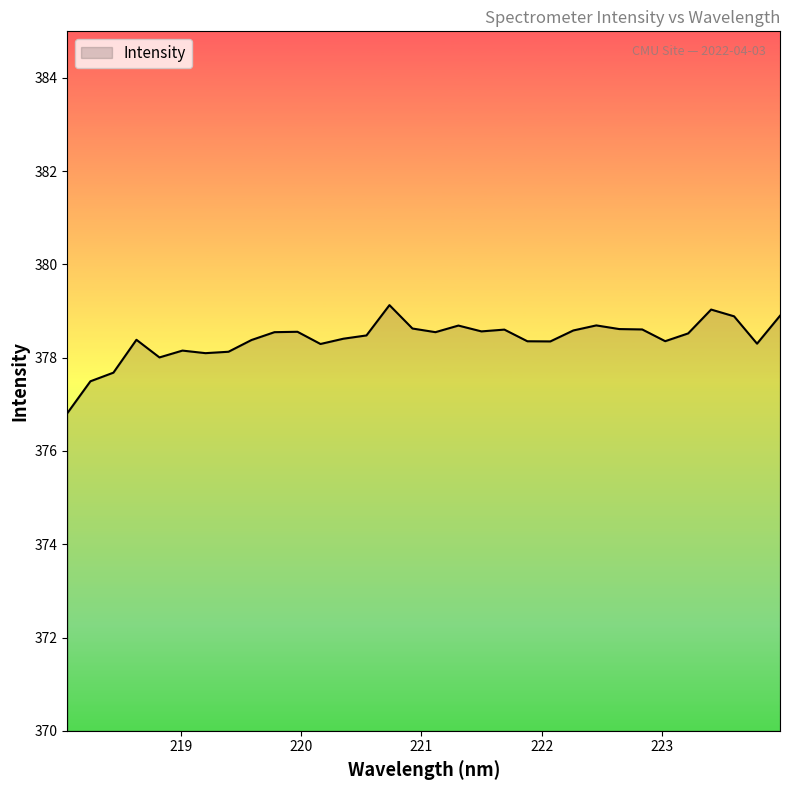

What is the difference between the maximum and minimum values?

2.3